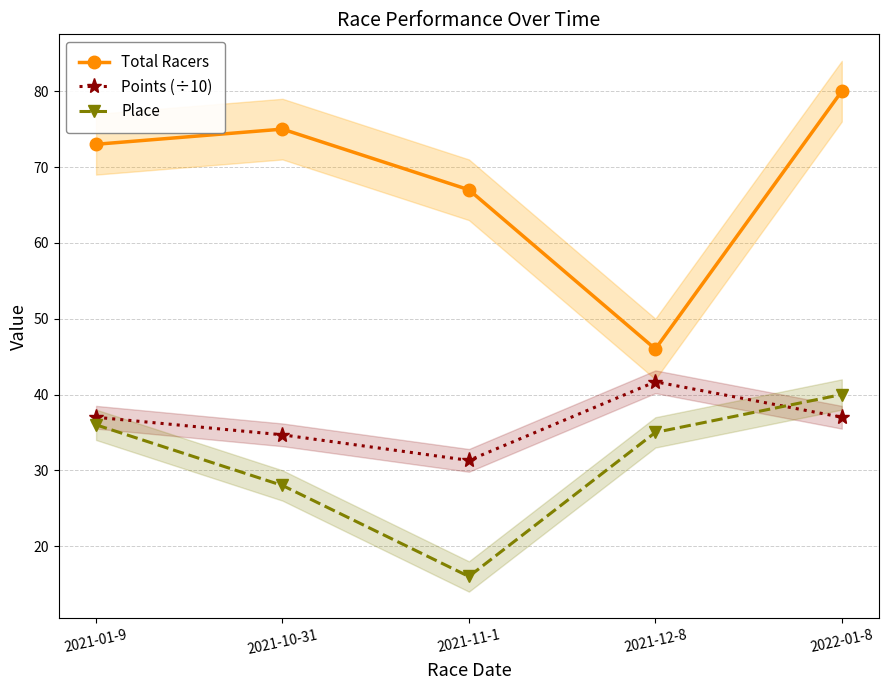

Reading right to left, what are all the values shown in this chart?

Total Racers: 80.0	46.0	67.0	75.0	73.0
Points (÷10): 37.0	41.7	31.3	34.7	37.0
Place: 40.0	35.0	16.0	28.0	36.0